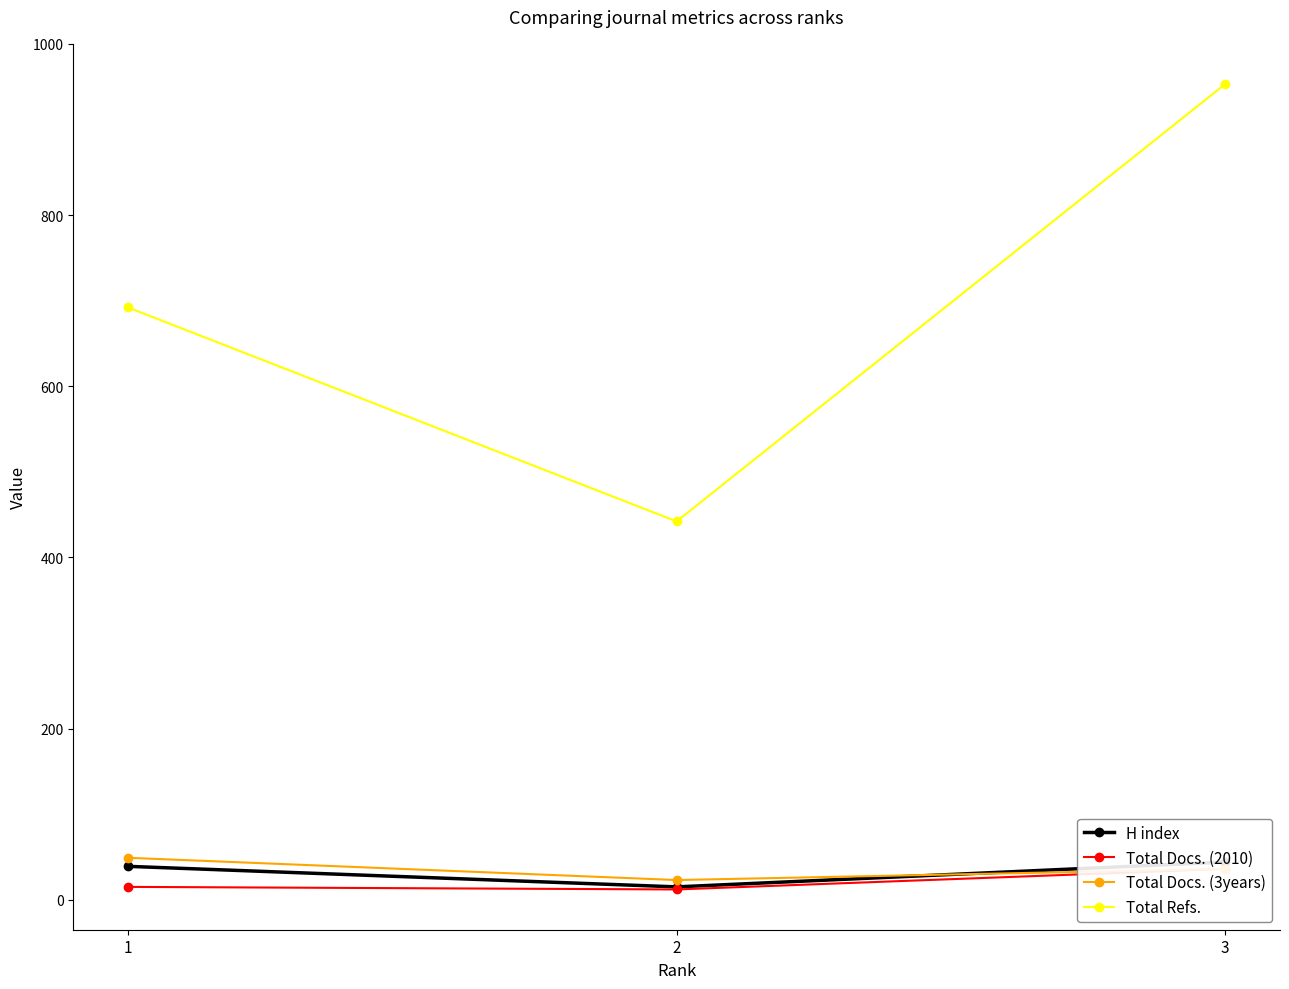

Is it true that Total Refs. equals 692 at 1?

True